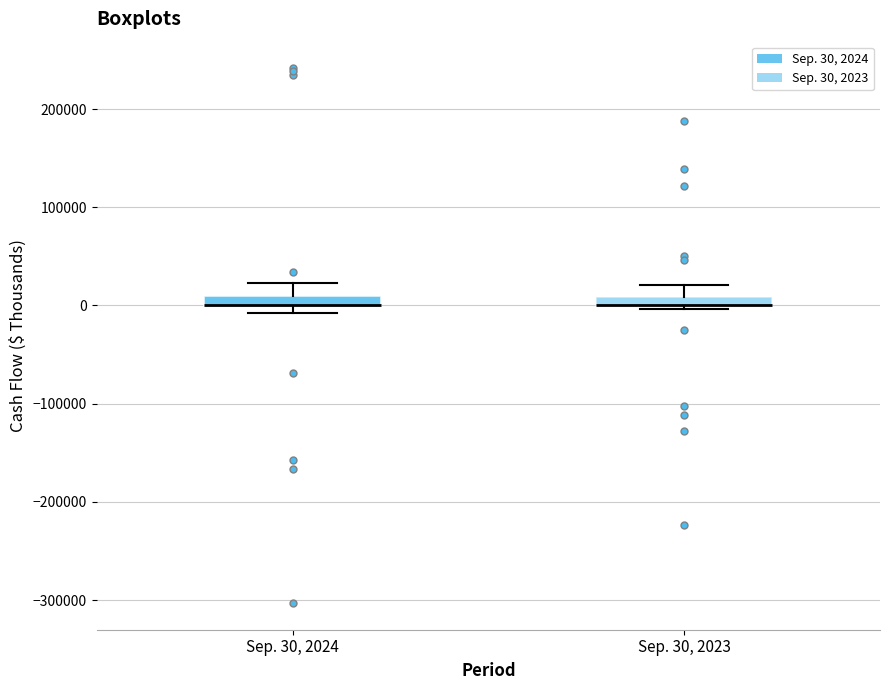

Where is the upper edge of the box for Sep. 30, 2023 on the y-axis? The values are not printed on the chart, so give them approximately, as read against the axis.

10000